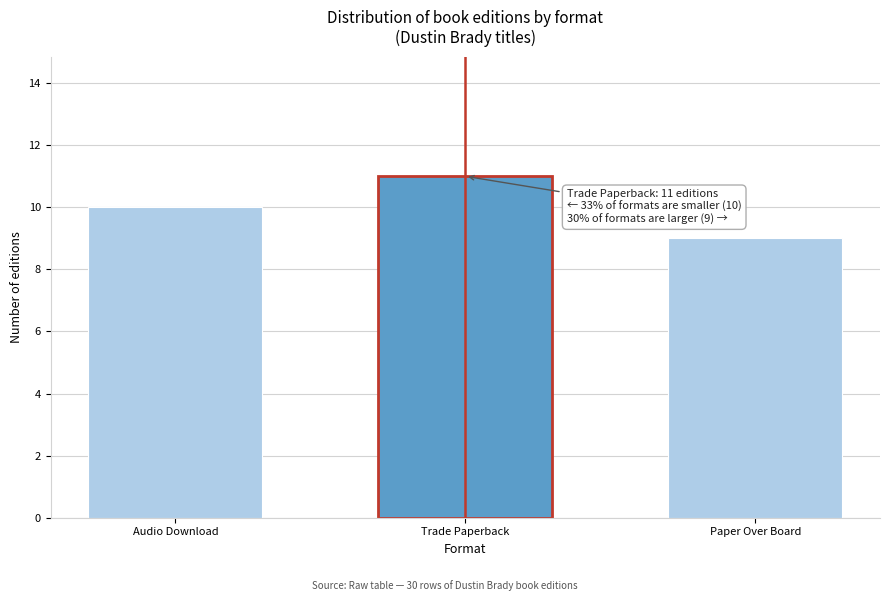

Reading right to left, transcribe all the data shown in this chart.

Paper Over Board=9	Trade Paperback=11	Audio Download=10